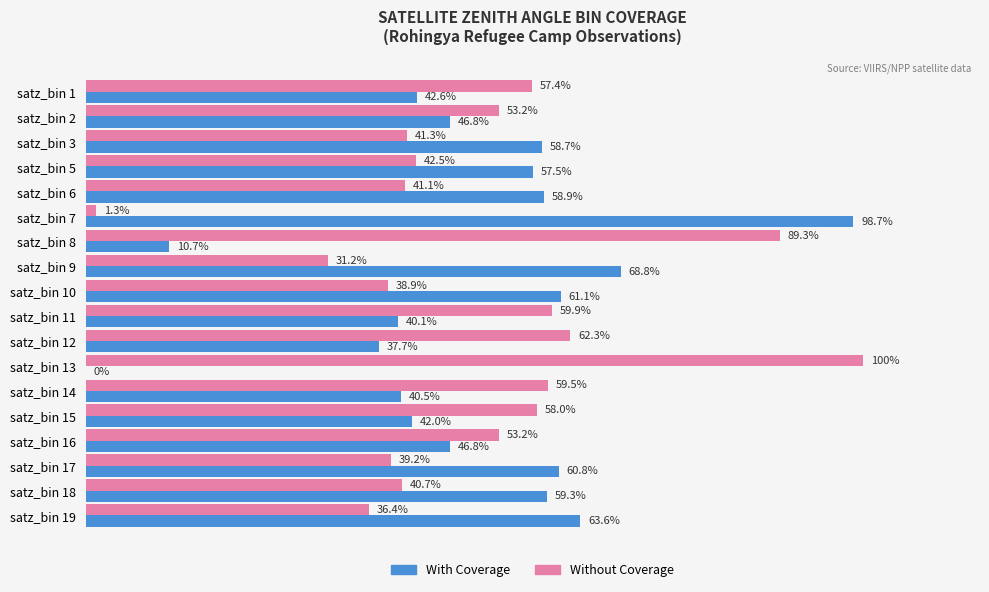

Which category has the highest value in the Without Coverage series?

satz_bin 13